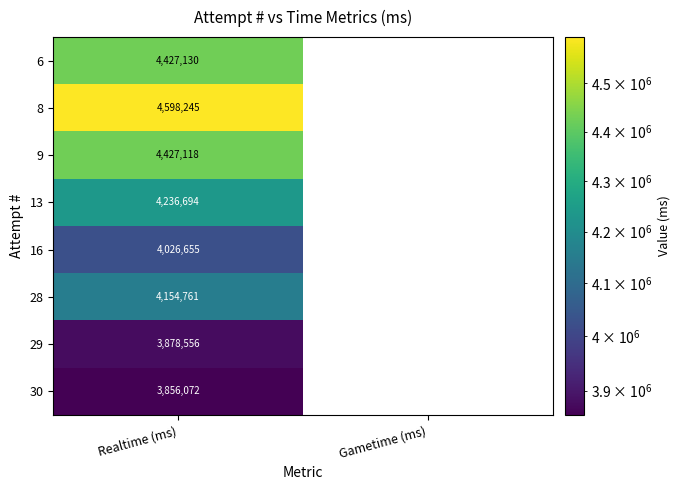

Between Gametime (ms) and Realtime (ms), which is larger?

Realtime (ms)